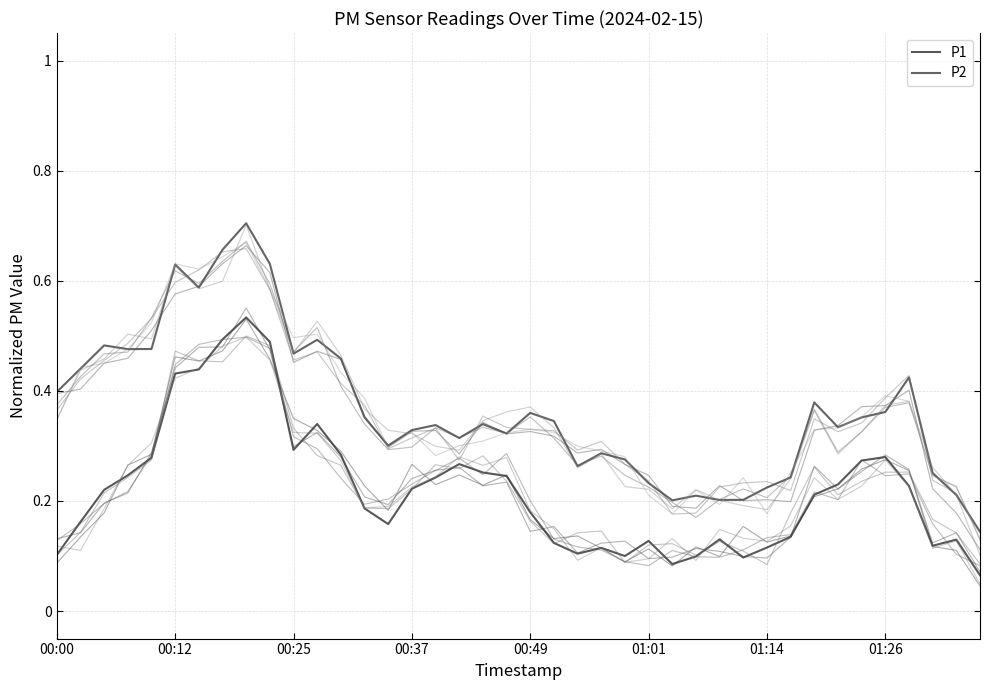

Is this an area chart (filled region under the line)?

No